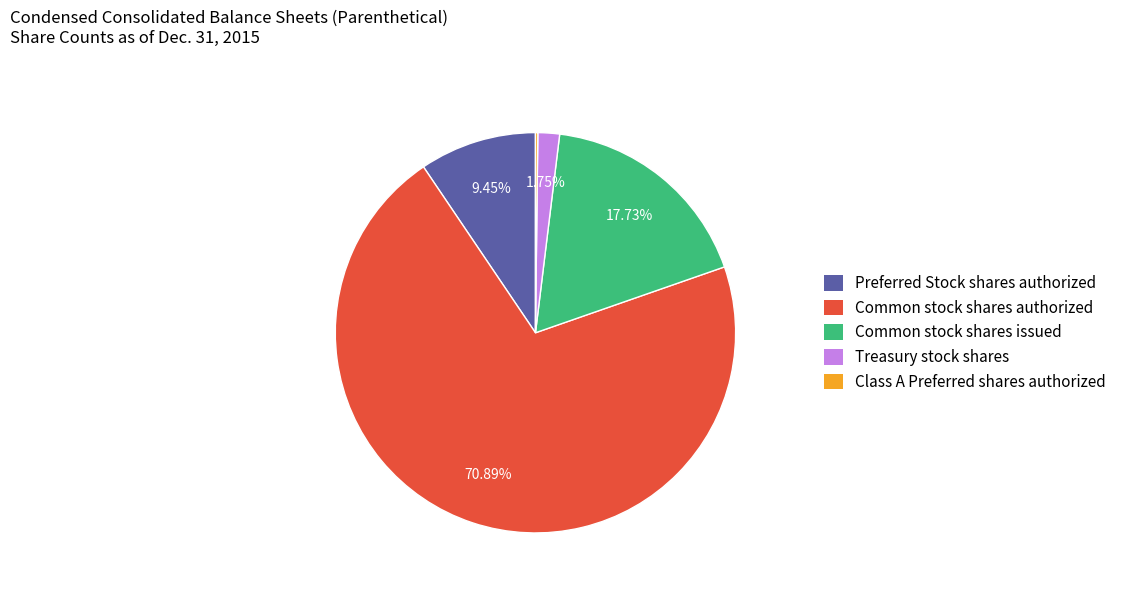

Combined, do Common stock shares authorized and Treasury stock shares account for over 50%?

Yes